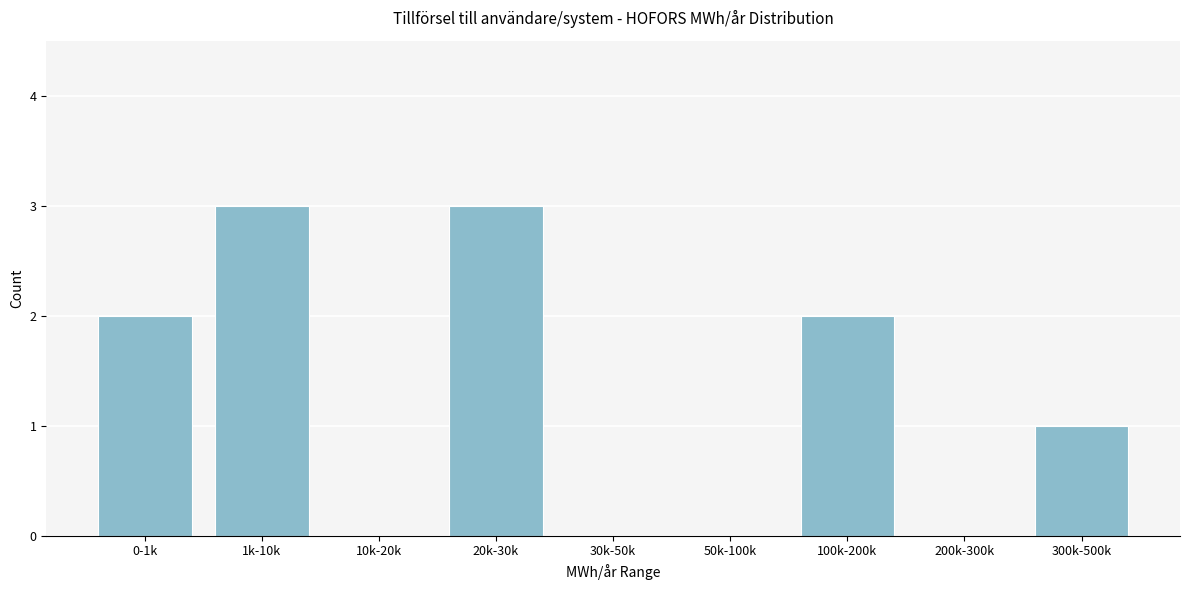

Reading left to right, list all the values displayed in this chart.

0-1k=2	1k-10k=3	10k-20k=0	20k-30k=3	30k-50k=0	50k-100k=0	100k-200k=2	200k-300k=0	300k-500k=1